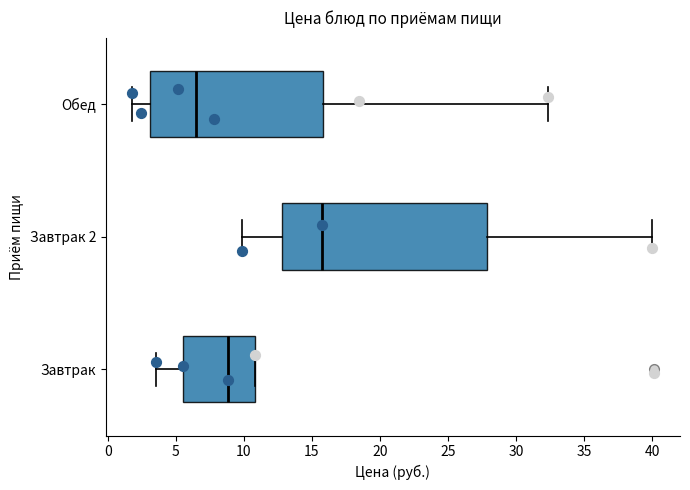

Which box is the widest, from its left edge to its right edge?

Завтрак 2